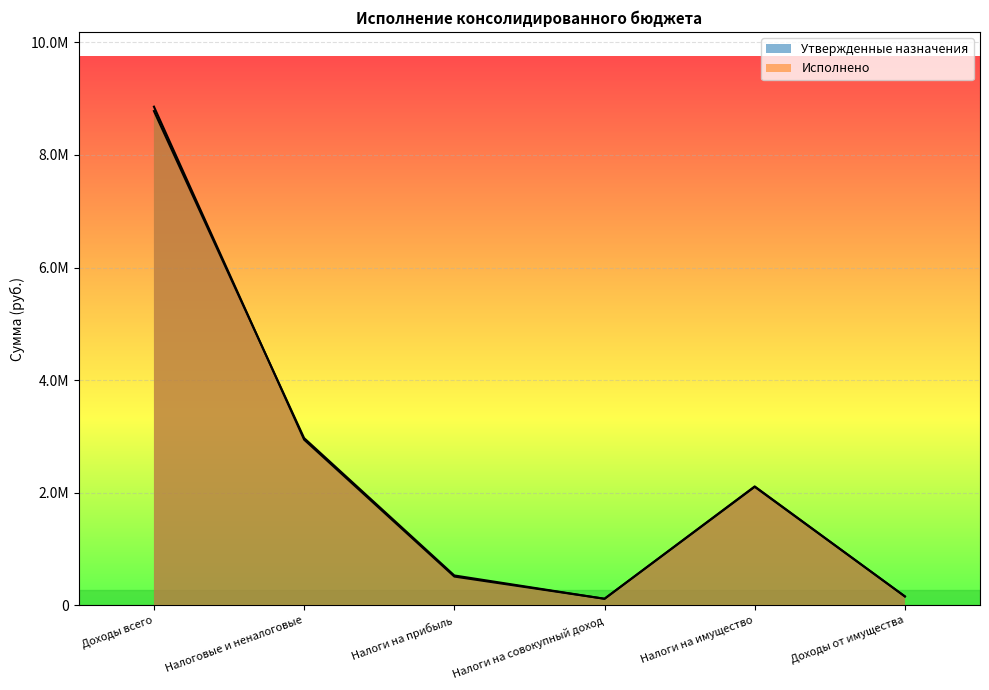

Reading left to right, extract all data points from this chart.

Утвержденные назначения: 8858400.0	2943300.0	512000.0	117600.0	2105600.0	159300.0
Исполнено: 8780468.3	2970922.0	531570.0	117600.0	2113341.5	159182.0